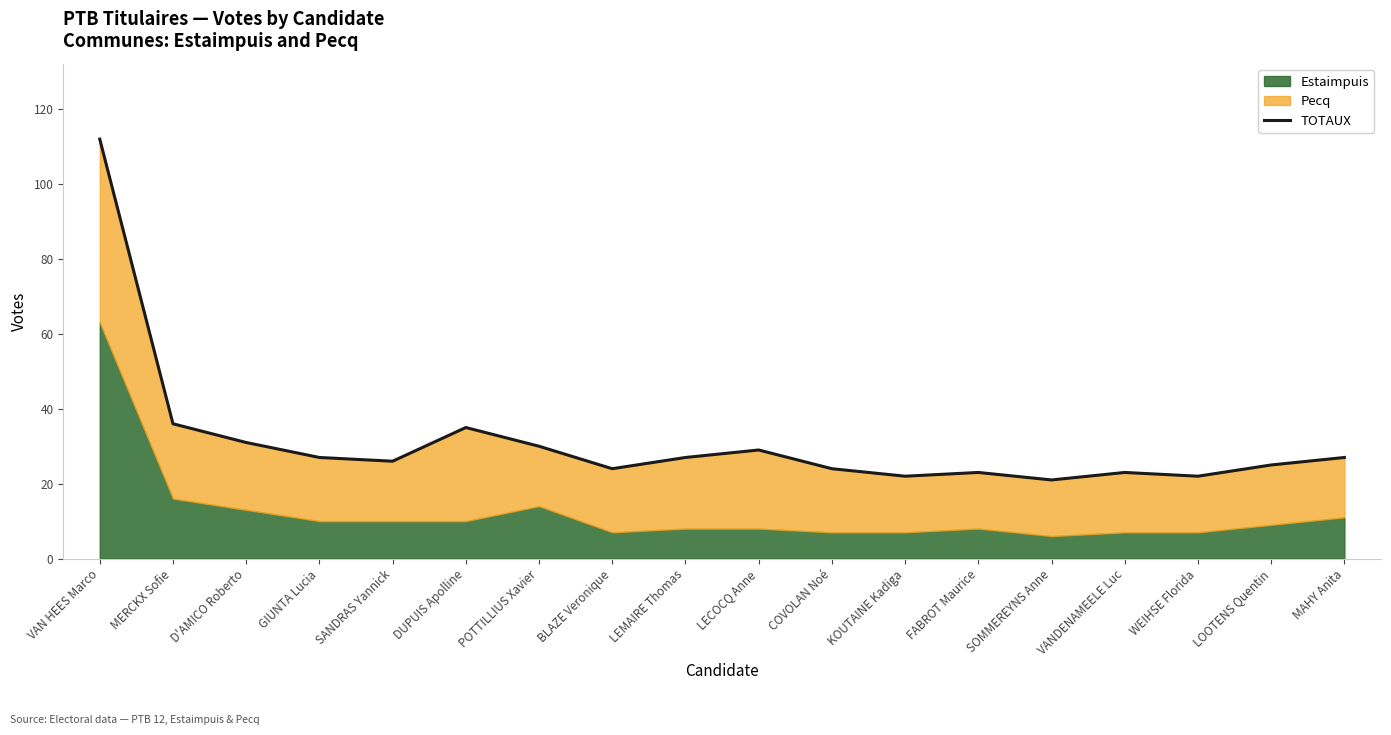

Where is the first local maximum?

DUPUIS Apolline